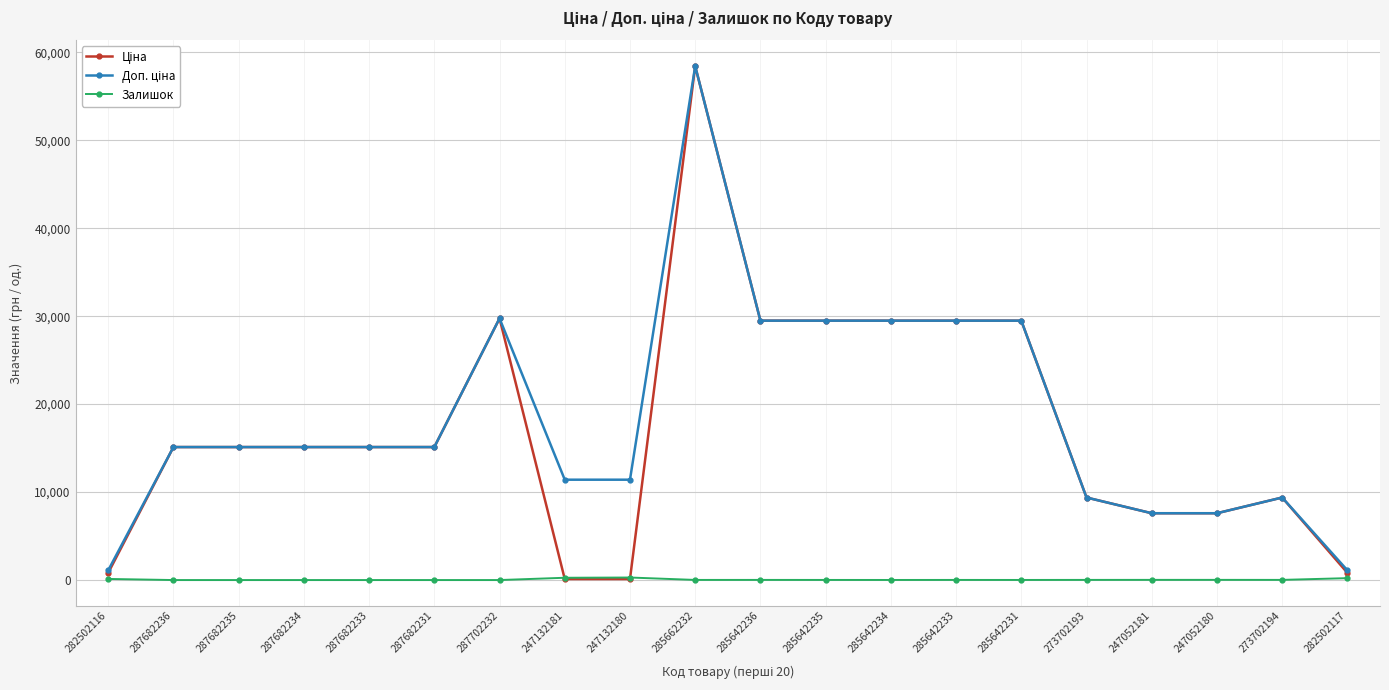

The value of Залишок at 287682231 is 0.0. True or false?

True